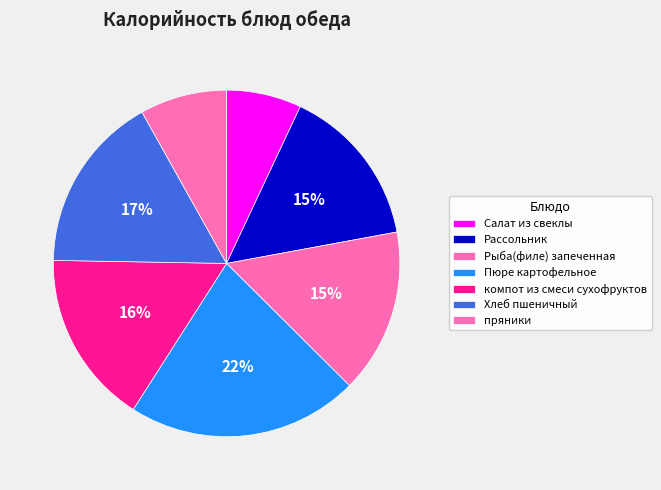

What percentage is the компот из смеси сухофруктов slice, to the nearest percent?

16%